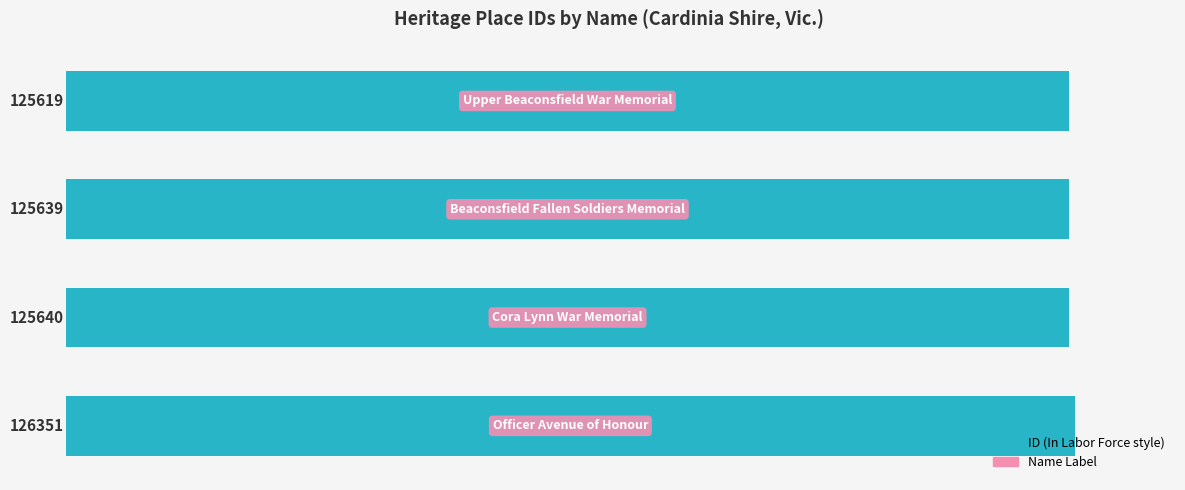

What is the value of the 3rd bar from the top?

125640